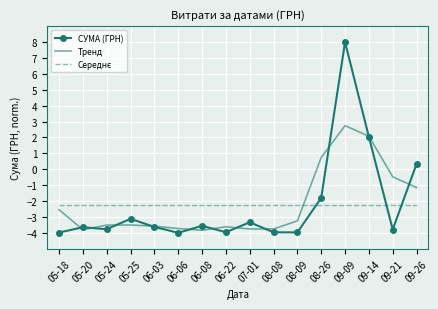

What is the total value across all series at 06-08?

-9.7